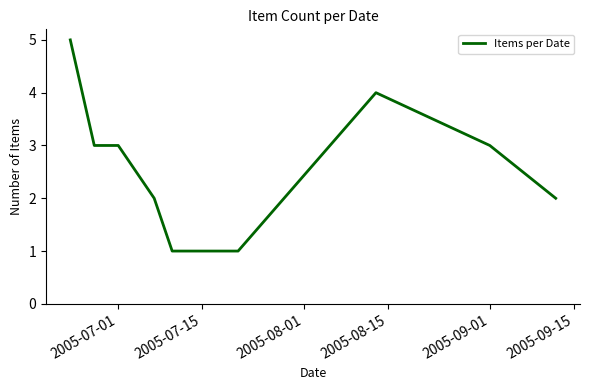

What is the minimum value shown in the chart?

1